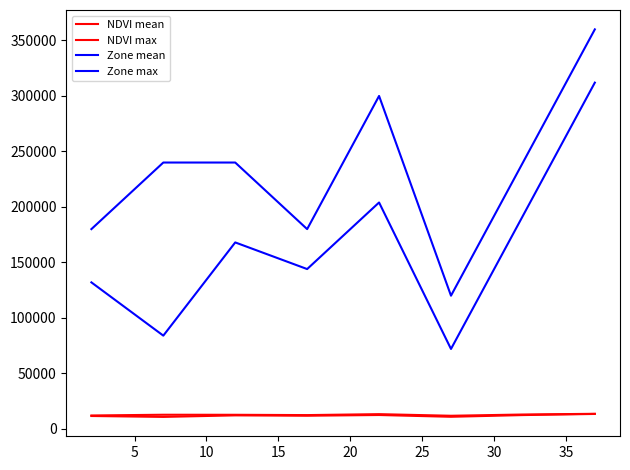

True or false: Zone max and NDVI mean intersect in this chart.

False